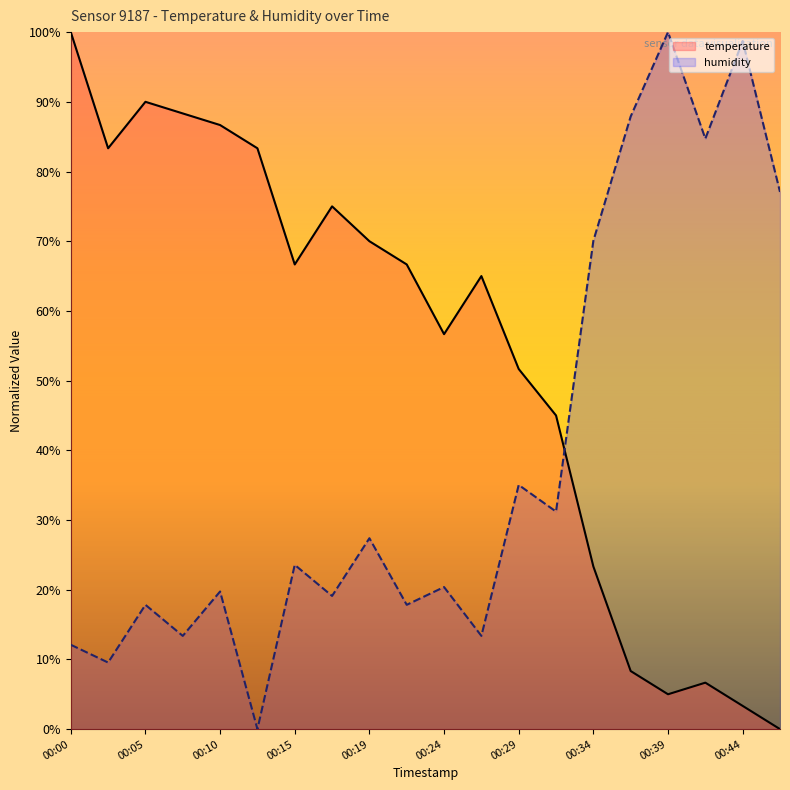

What is the difference between the highest and lowest values at 00:15?

43.1